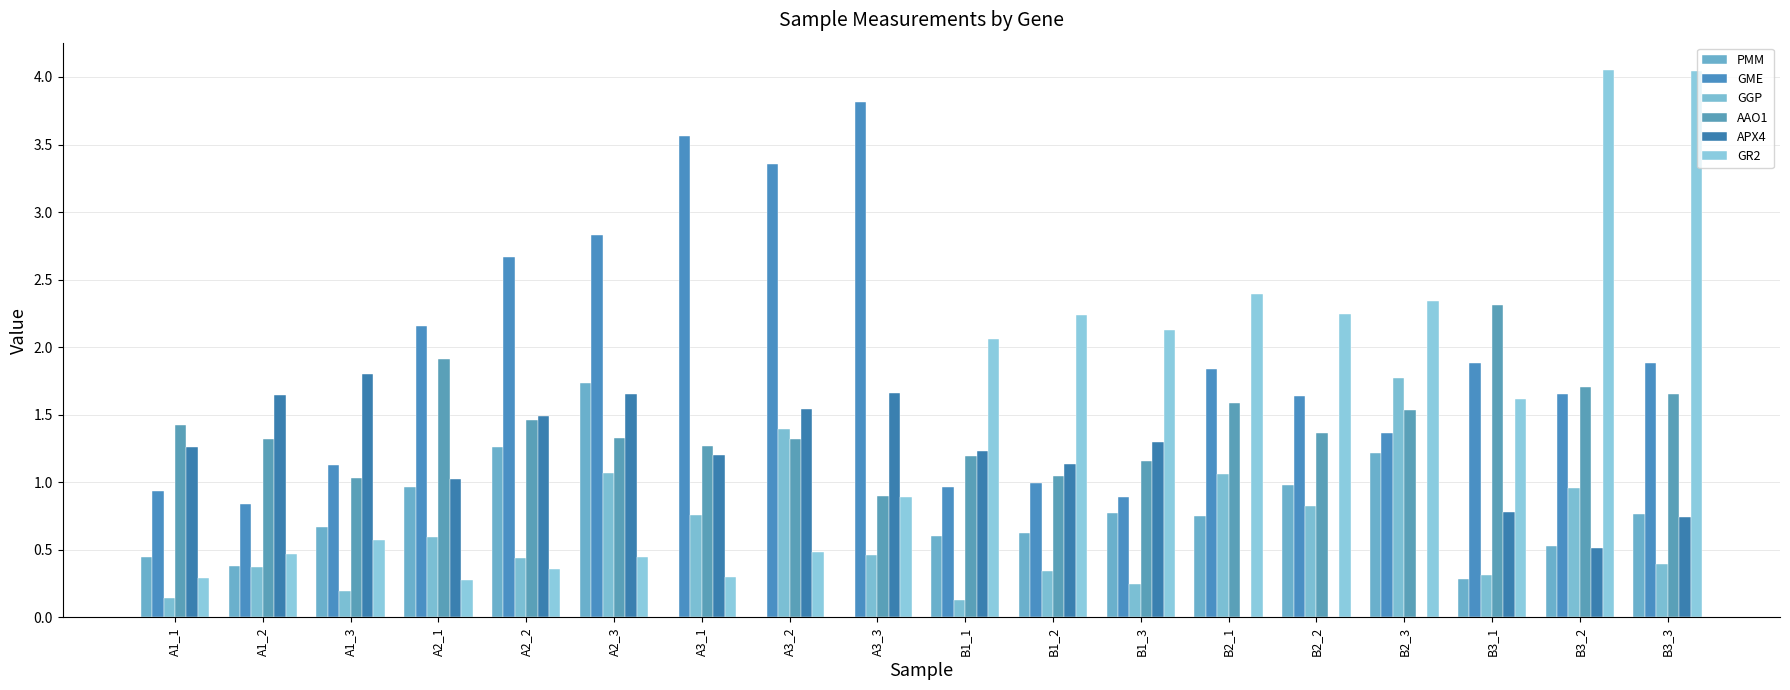

Where is GR2 nearest to the value 2?

B1_1